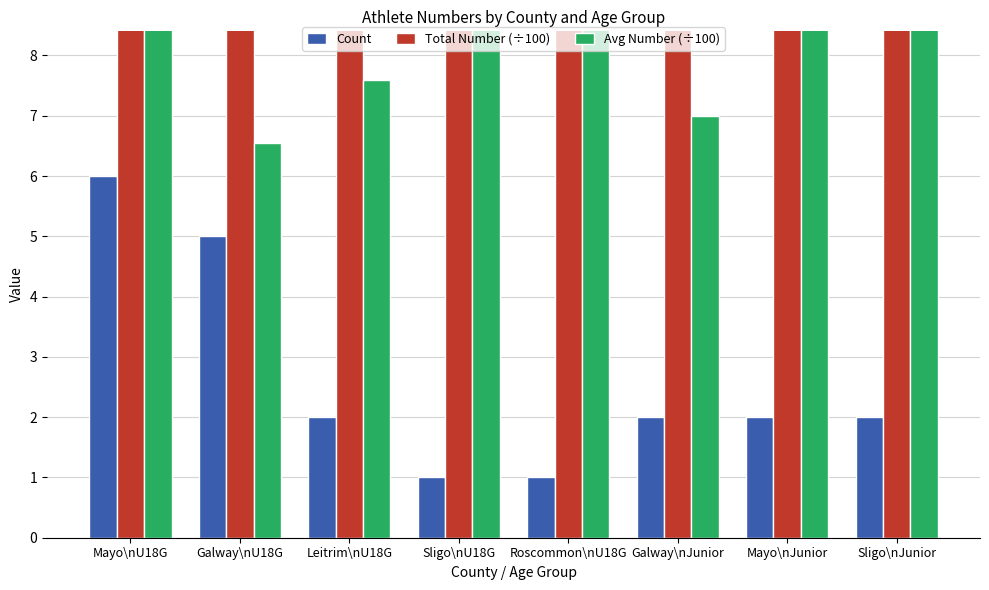

Is it true that Avg Number (÷100) equals 4.1 at Galway\nJunior?

False